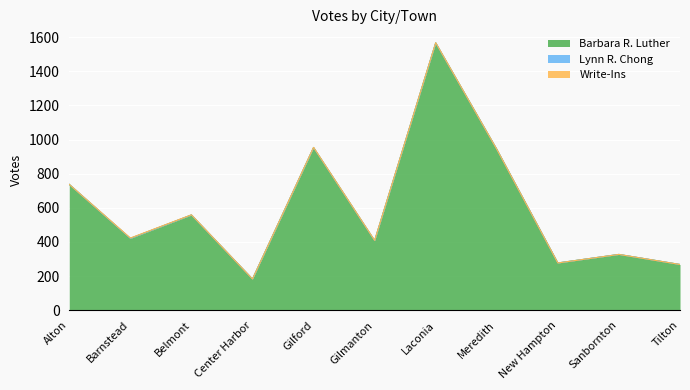

At which label does Write-Ins reach its peak?

Barnstead